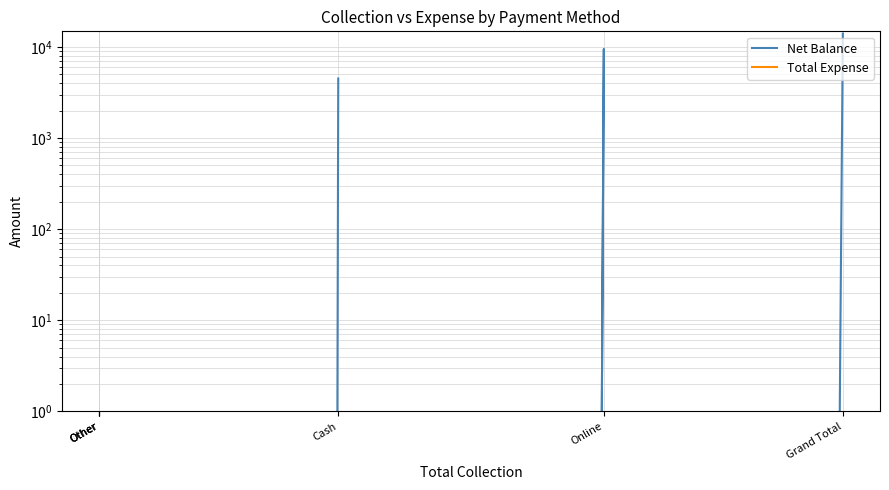

At which label is Net Balance closest to 7000?

Cash